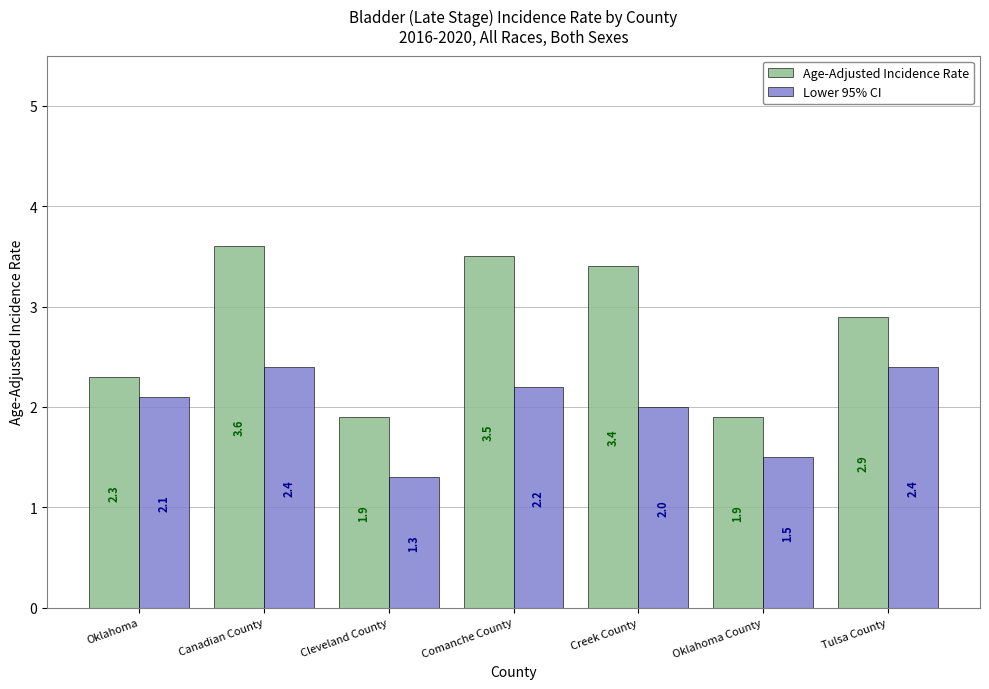

At which category is the sum across all series the highest?

Canadian County